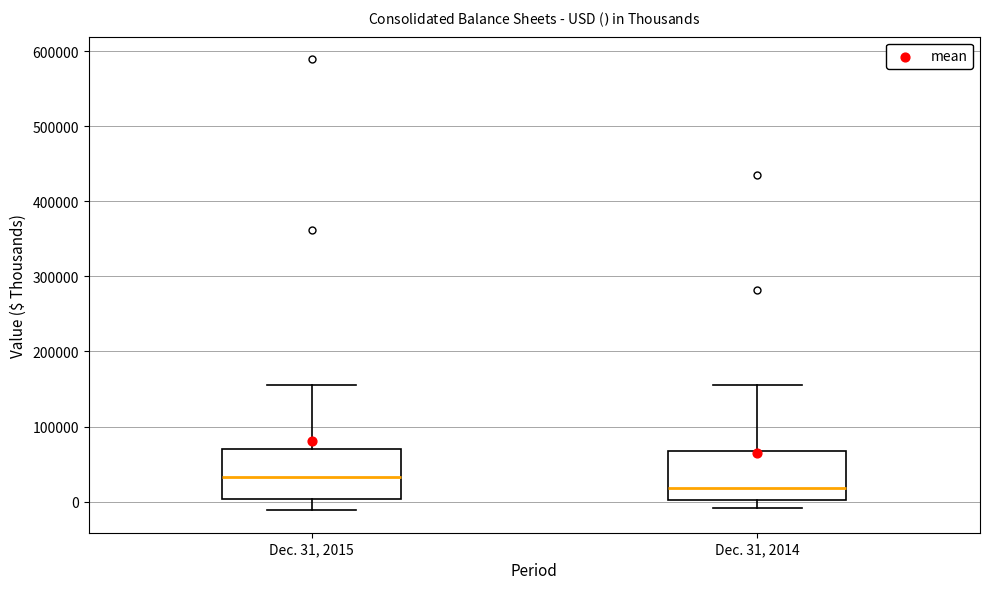

Where is the upper edge of the box for Dec. 31, 2015 on the y-axis? The values are not printed on the chart, so give them approximately, as read against the axis.

70000